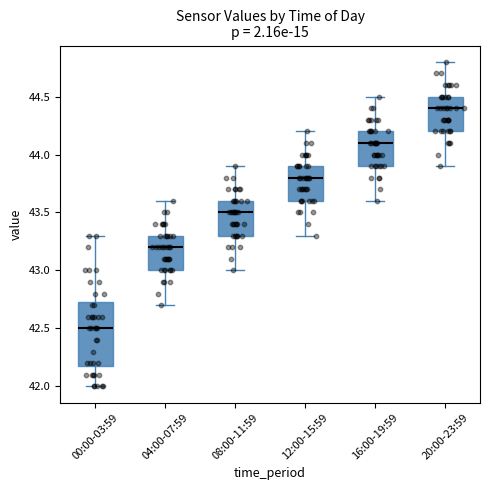

Which box's median line is the highest?

20:00-23:59